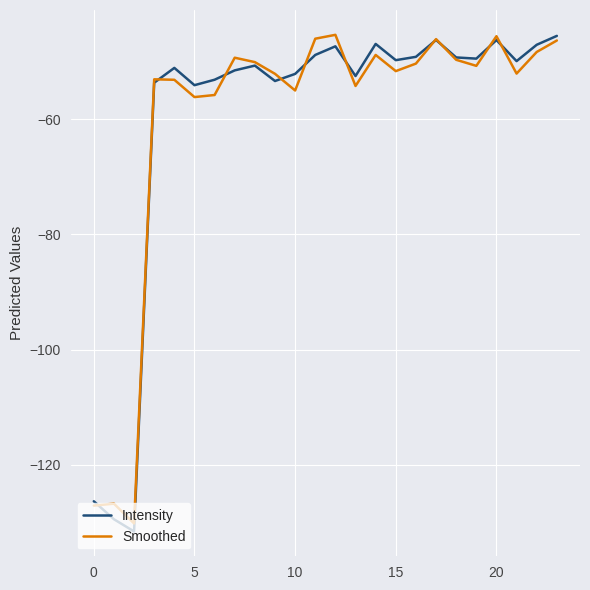

What is the greatest value displayed?

-45.4